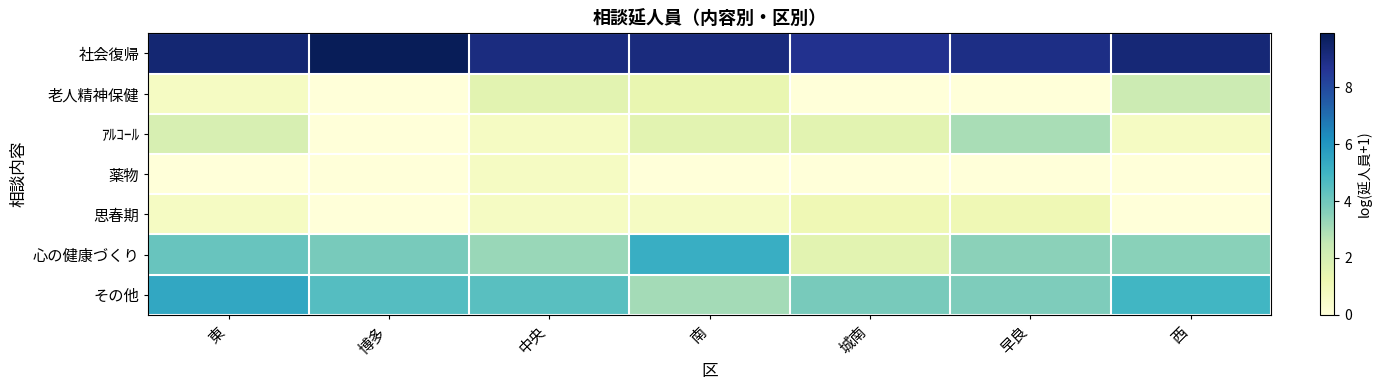

Rank the series at 西 from highest to lowest value.

社会復帰, その他, 心の健康づくり, 老人精神保健, ｱﾙｺｰﾙ, 薬物, 思春期